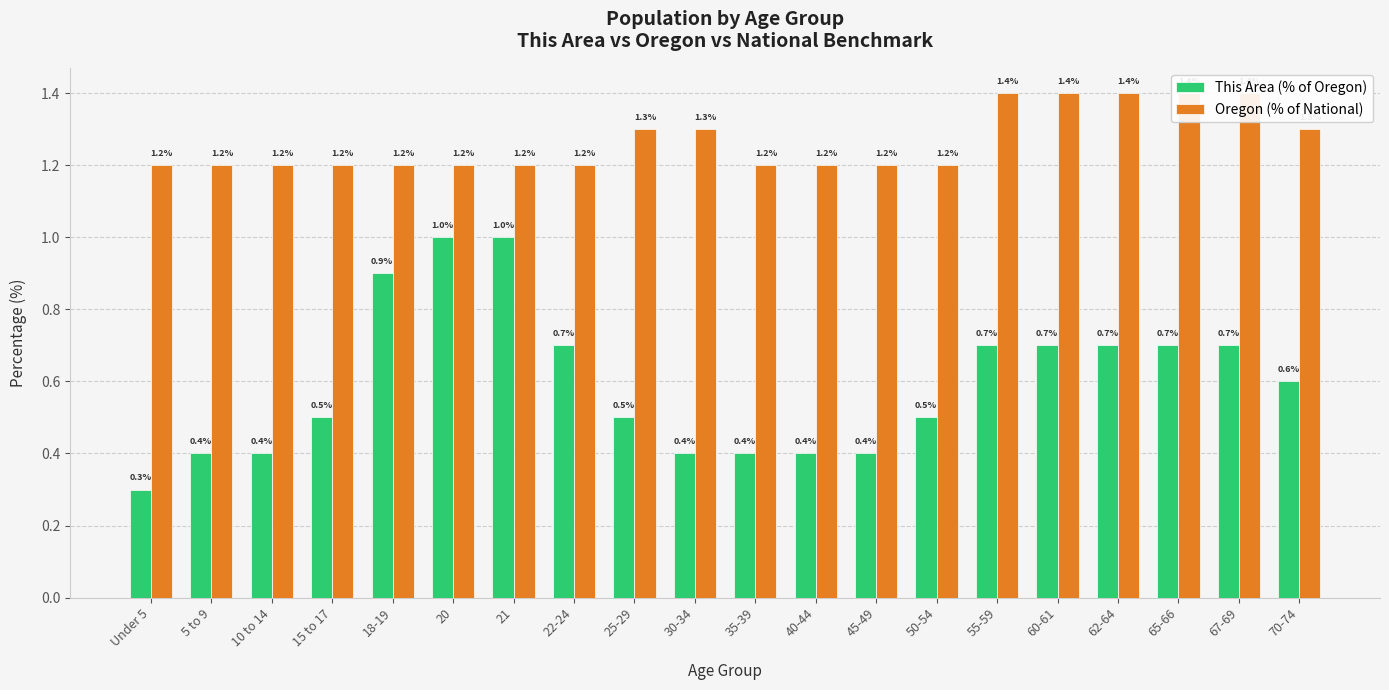

What is the average value of the Oregon (% of National) series?

1.3